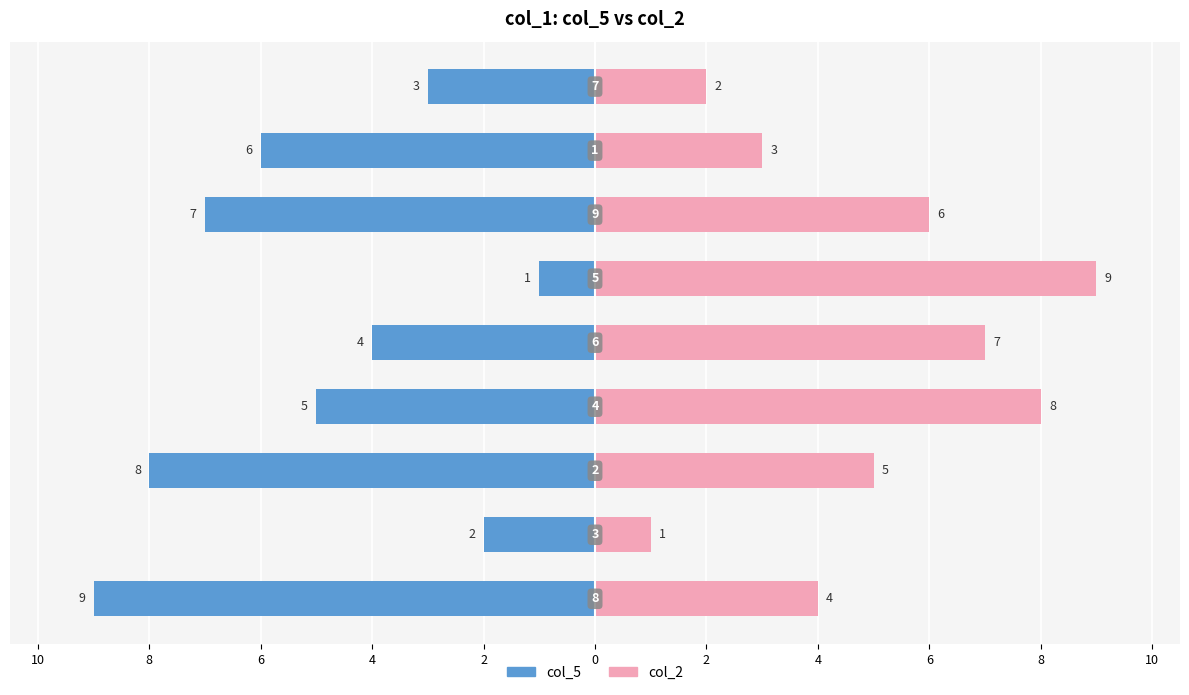

What is the difference between the maximum and second lowest values in the col_2 series?

7